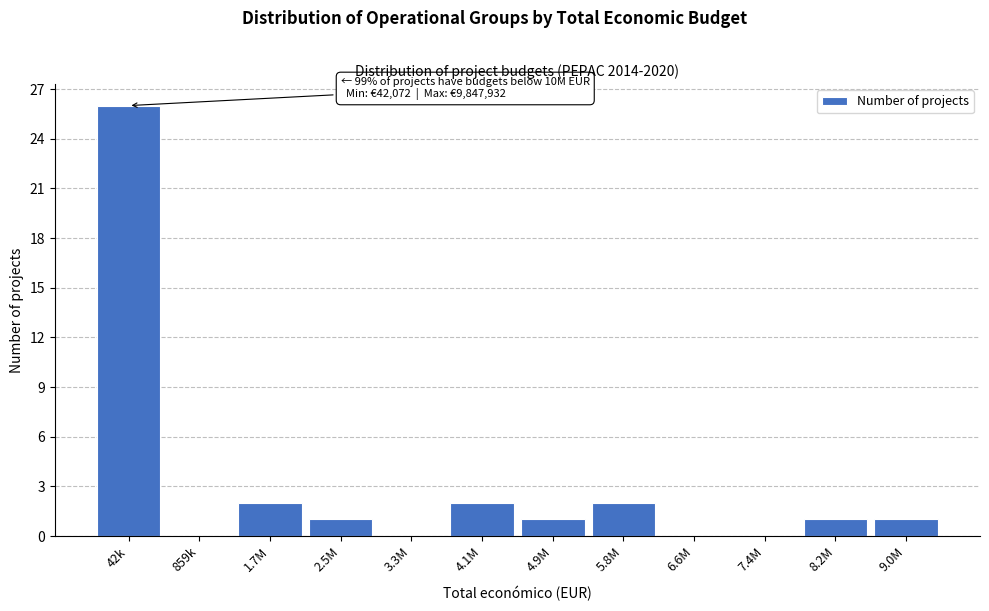

Reading left to right, transcribe all the data shown in this chart.

42k=26	859k=0	1.7M=2	2.5M=1	3.3M=0	4.1M=2	4.9M=1	5.8M=2	6.6M=0	7.4M=0	8.2M=1	9.0M=1